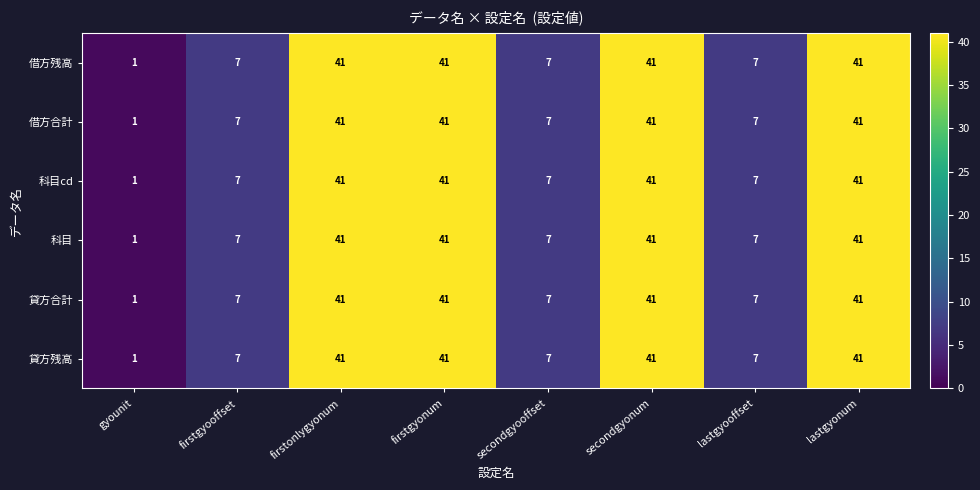

At which label does 貸方合計 reach its minimum?

gyounit